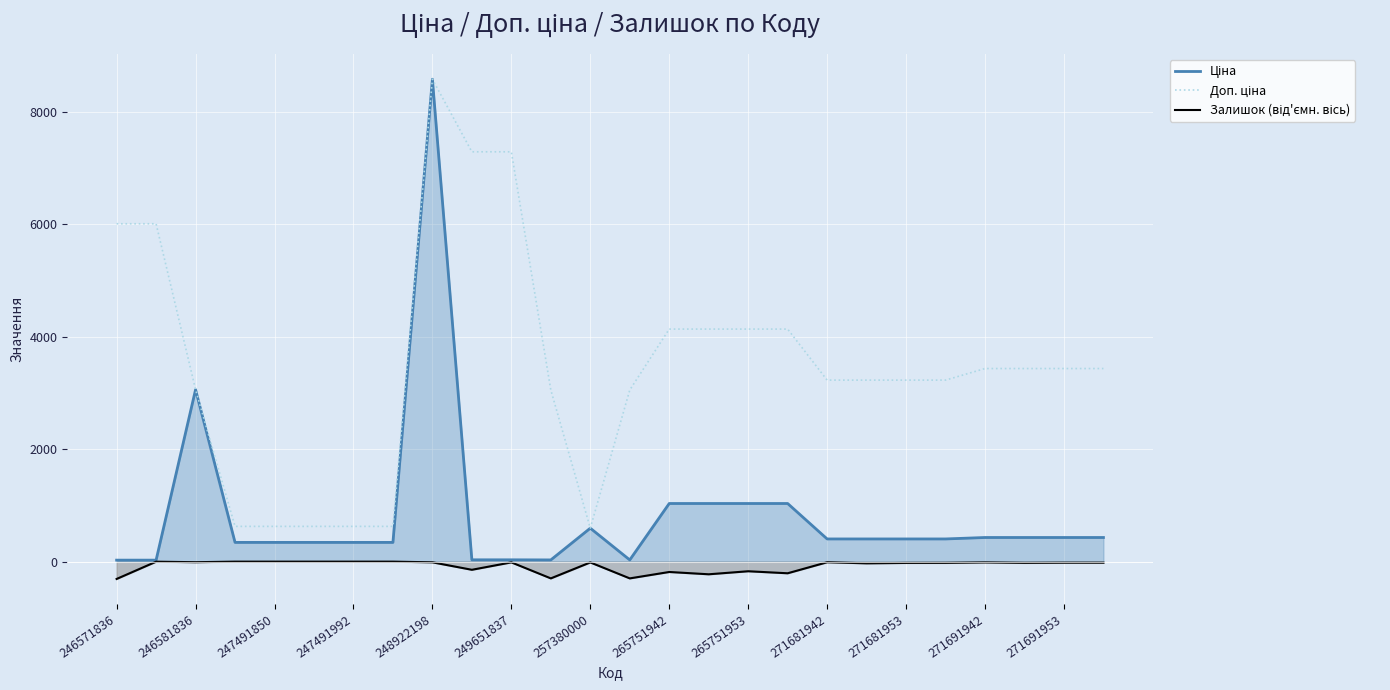

What is the greatest value displayed?

8581.1